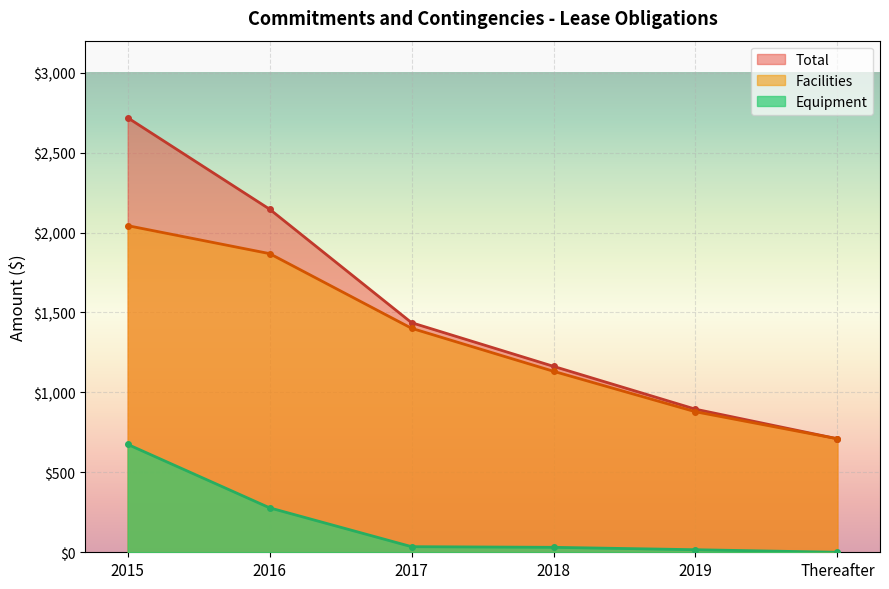

True or false: Facilities and Equipment intersect in this chart.

False